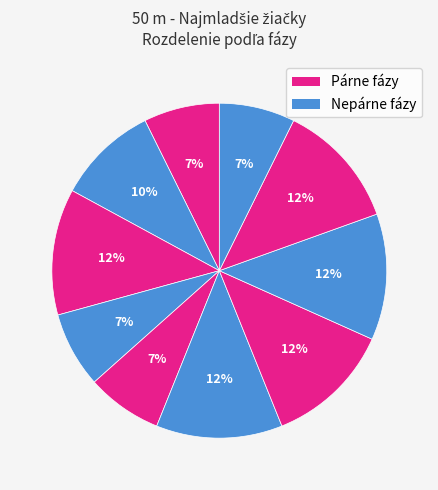

How many slices are in this pie chart?

10